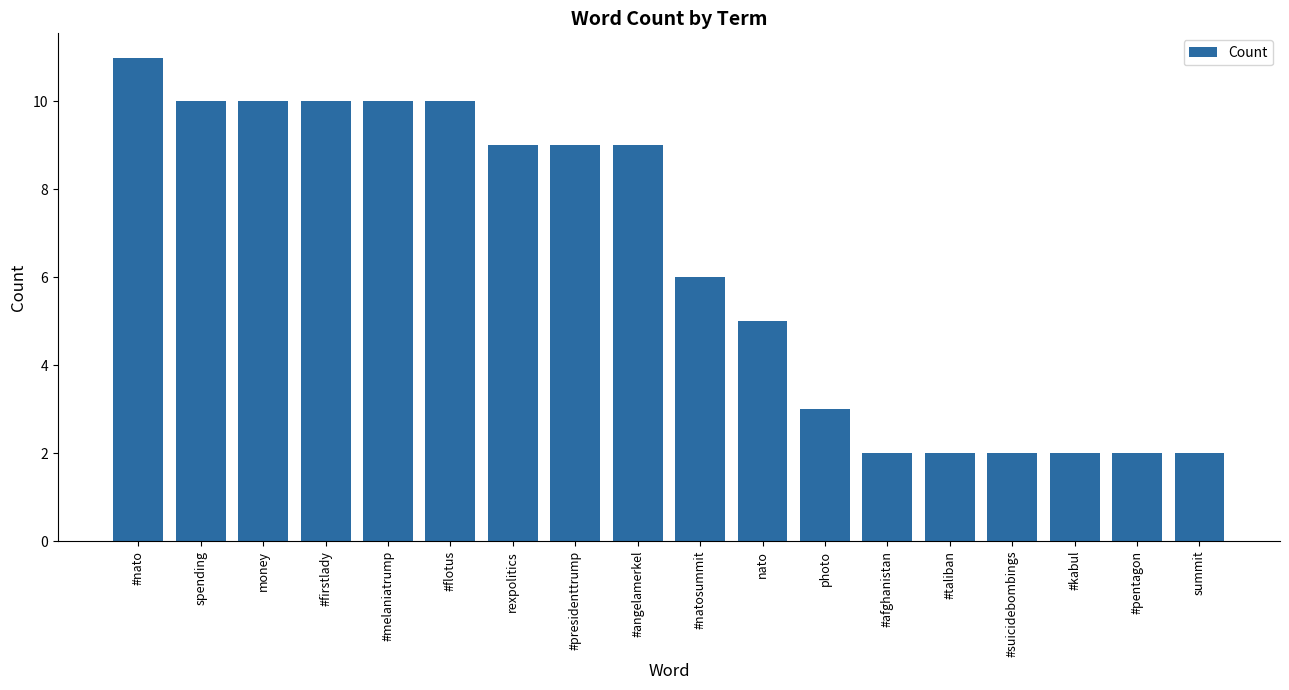

Which category has the highest value across all series?

#nato